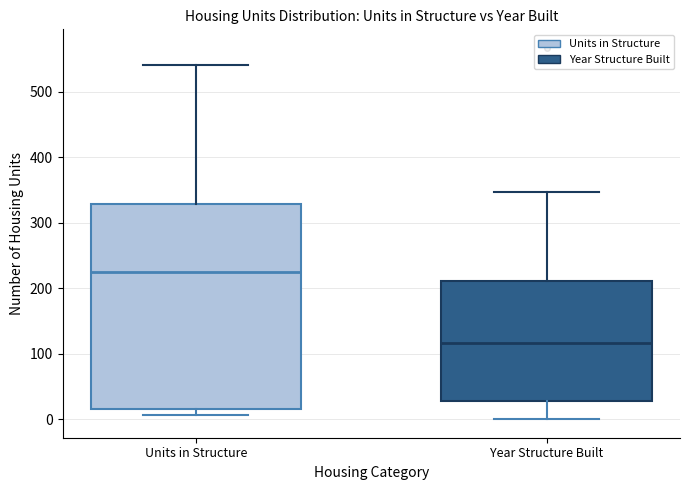

Which box has the highest median line?

Units in Structure